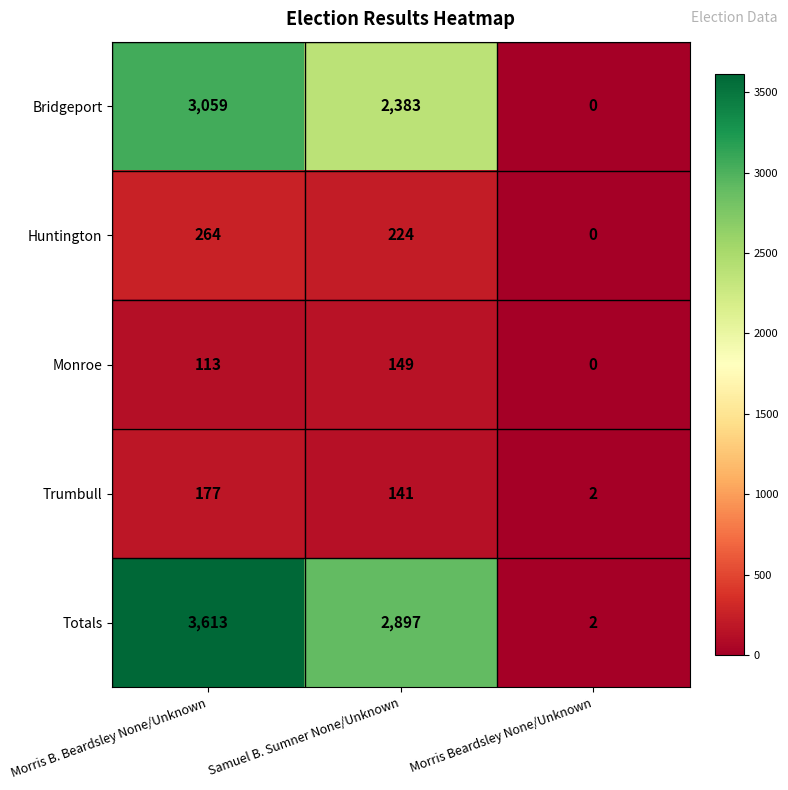

Reading left to right, transcribe all the data shown in this chart.

Bridgeport: 3059	2383	0
Huntington: 264	224	0
Monroe: 113	149	0
Trumbull: 177	141	2
Totals: 3613	2897	2